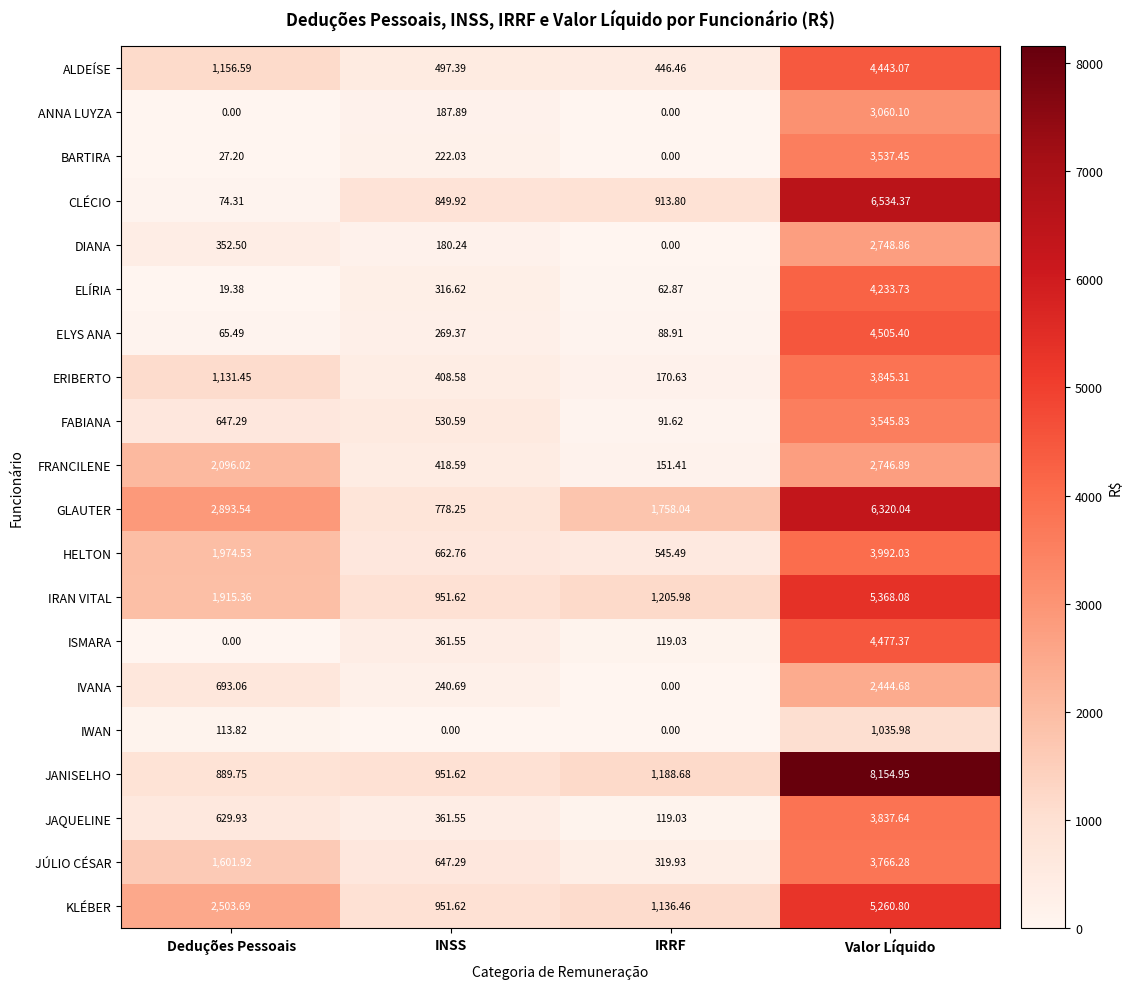

At how many categories does at least one series exceed 7710?

1